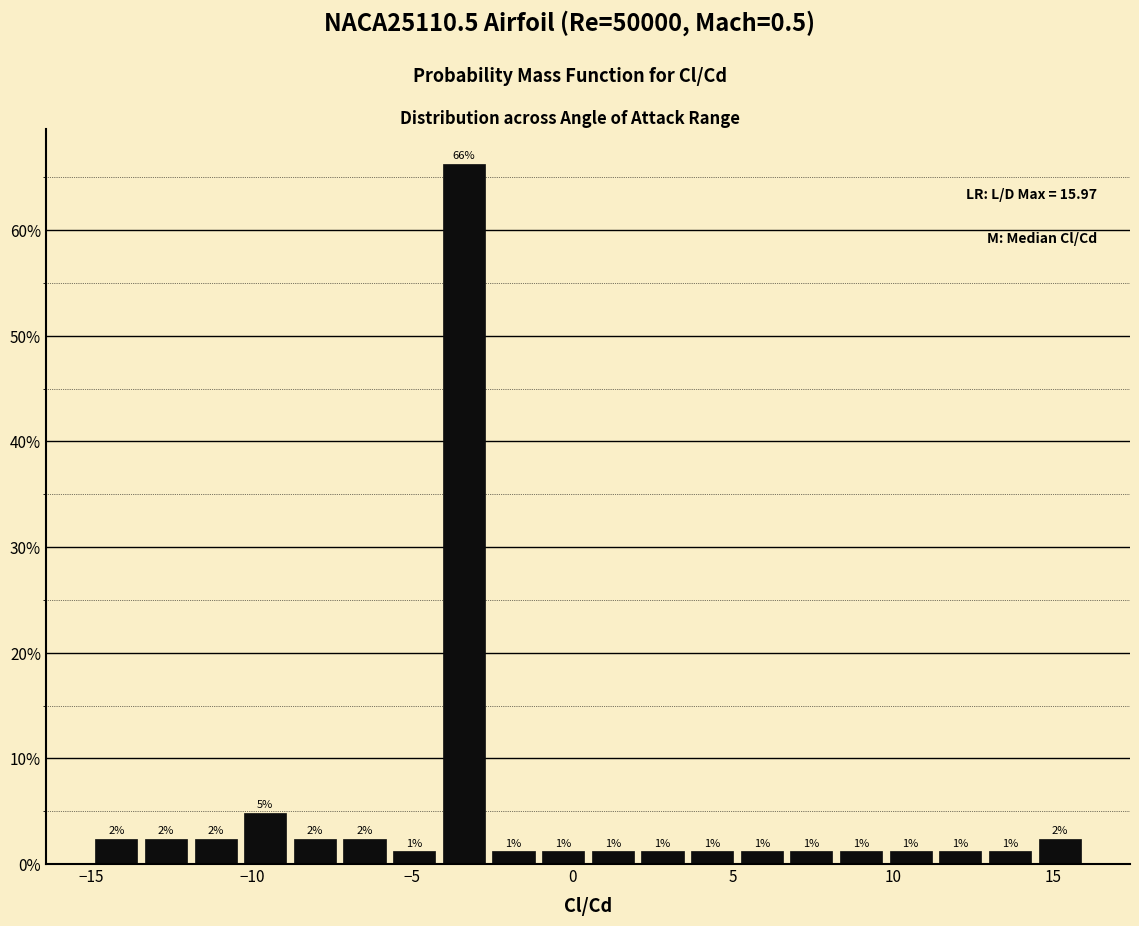

Read against the x-axis, roughly where is the centre of the tallest bar?

-3.5